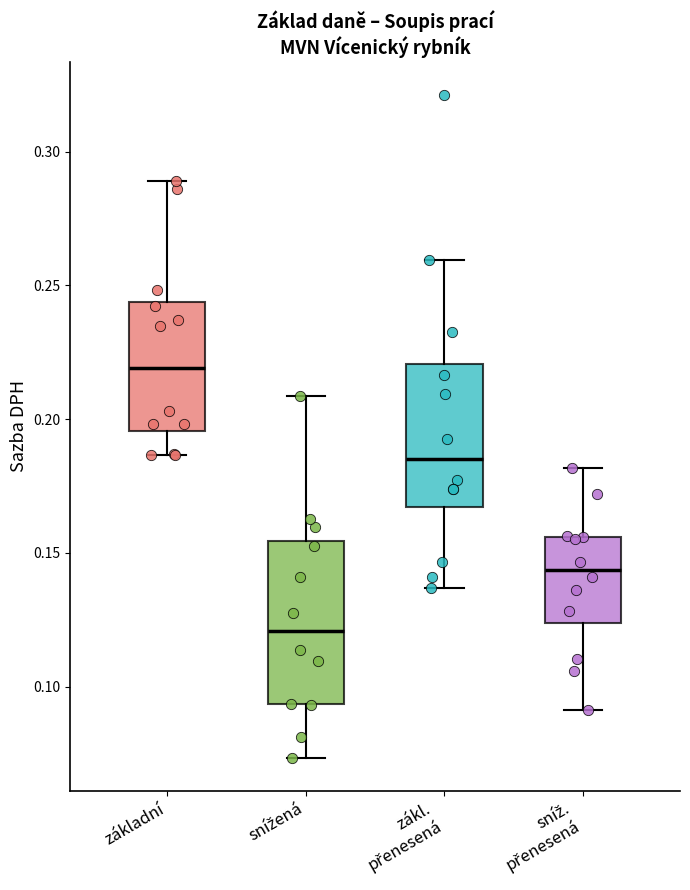

Reading left to right, read every box against the y-axis: the position of its median line, the range the box covers, and the ends of its whiskers. The values are not printed on the chart, so give them approximately, as read against the axis.

základní: median 0.220, box 0.195 to 0.245, whiskers 0.185 to 0.290
snížená: median 0.120, box 0.095 to 0.155, whiskers 0.075 to 0.210
zákl. přenesená: median 0.185, box 0.165 to 0.220, whiskers 0.135 to 0.260
sníž. přenesená: median 0.145, box 0.125 to 0.155, whiskers 0.090 to 0.180